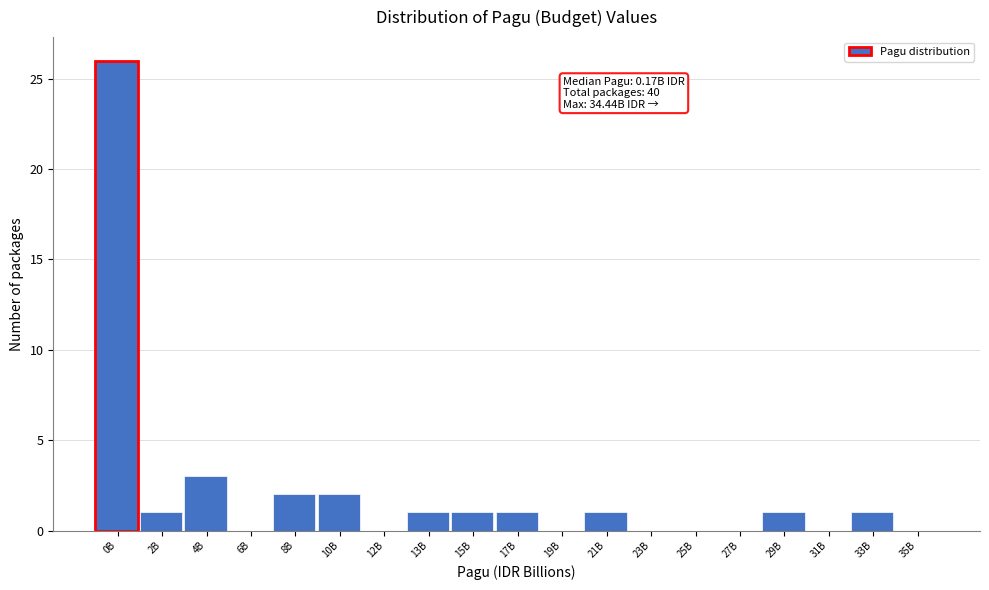

Reading left to right, extract all data points from this chart.

0B=26	2B=1	4B=3	6B=0	8B=2	10B=2	12B=0	13B=1	15B=1	17B=1	19B=0	21B=1	23B=0	25B=0	27B=0	29B=1	31B=0	33B=1	35B=0